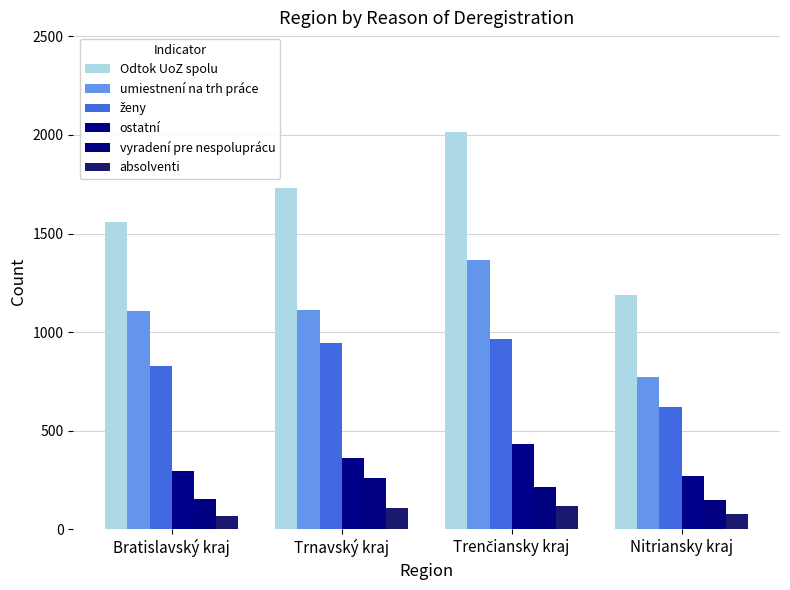

Which category has the lowest value in the ostatní series?

Nitriansky kraj